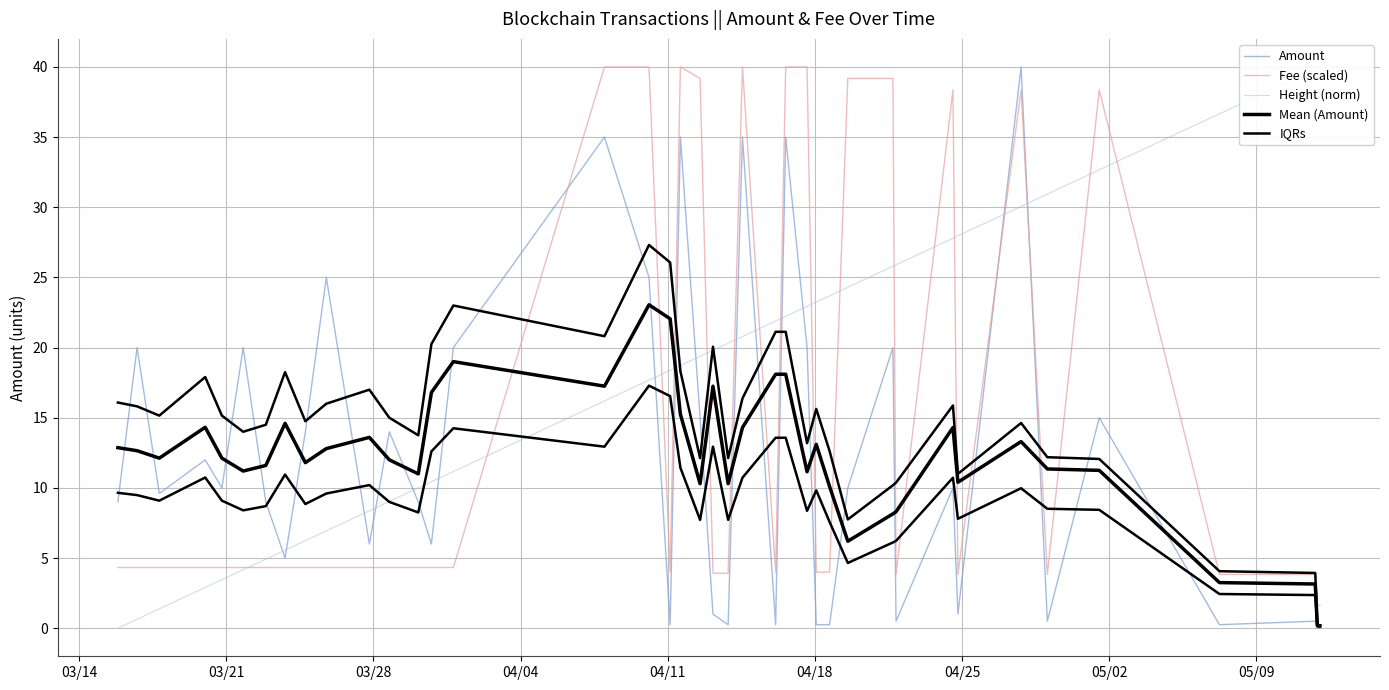

What are all the series names shown in the legend?

Amount, Fee (scaled), Height (norm), Mean (Amount), IQRs